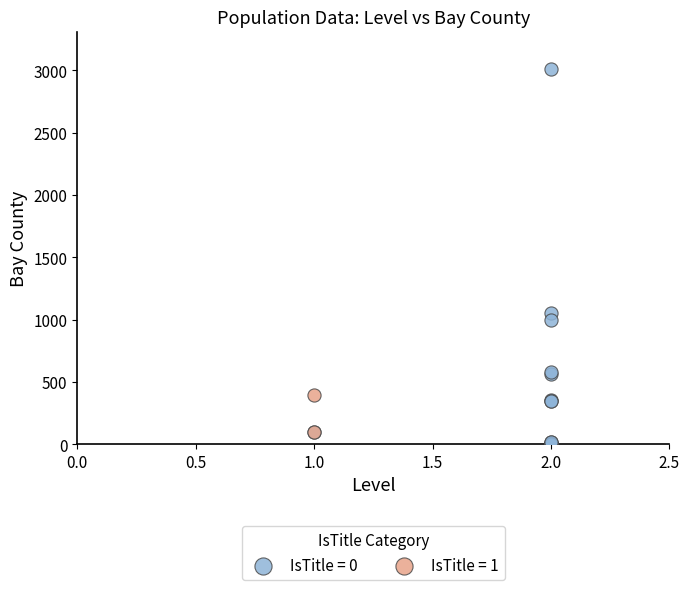

Which series has the widest spread of Y values?

IsTitle = 0